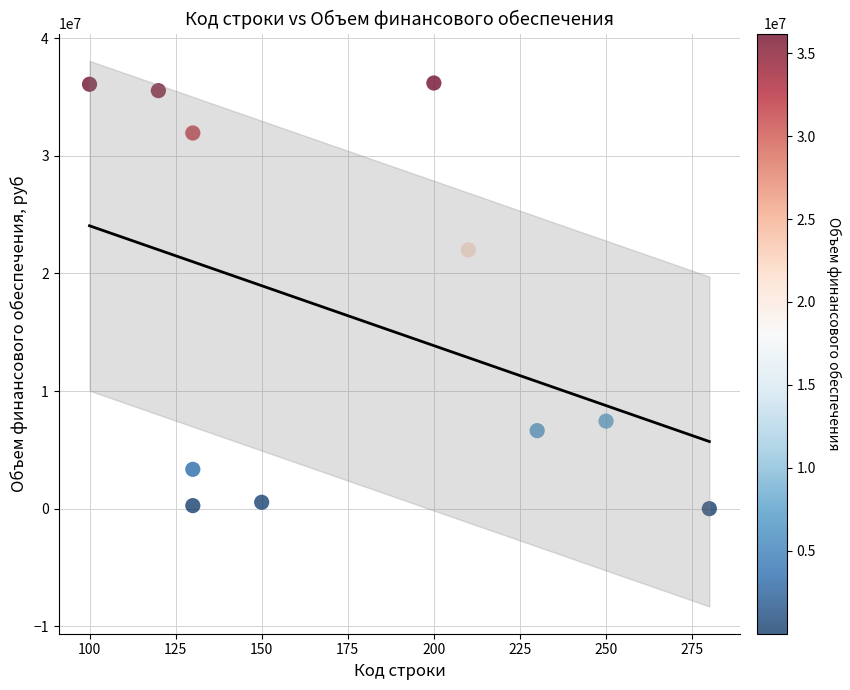

What Y value in the scatter plot is closest to 18088909?

21998625.2